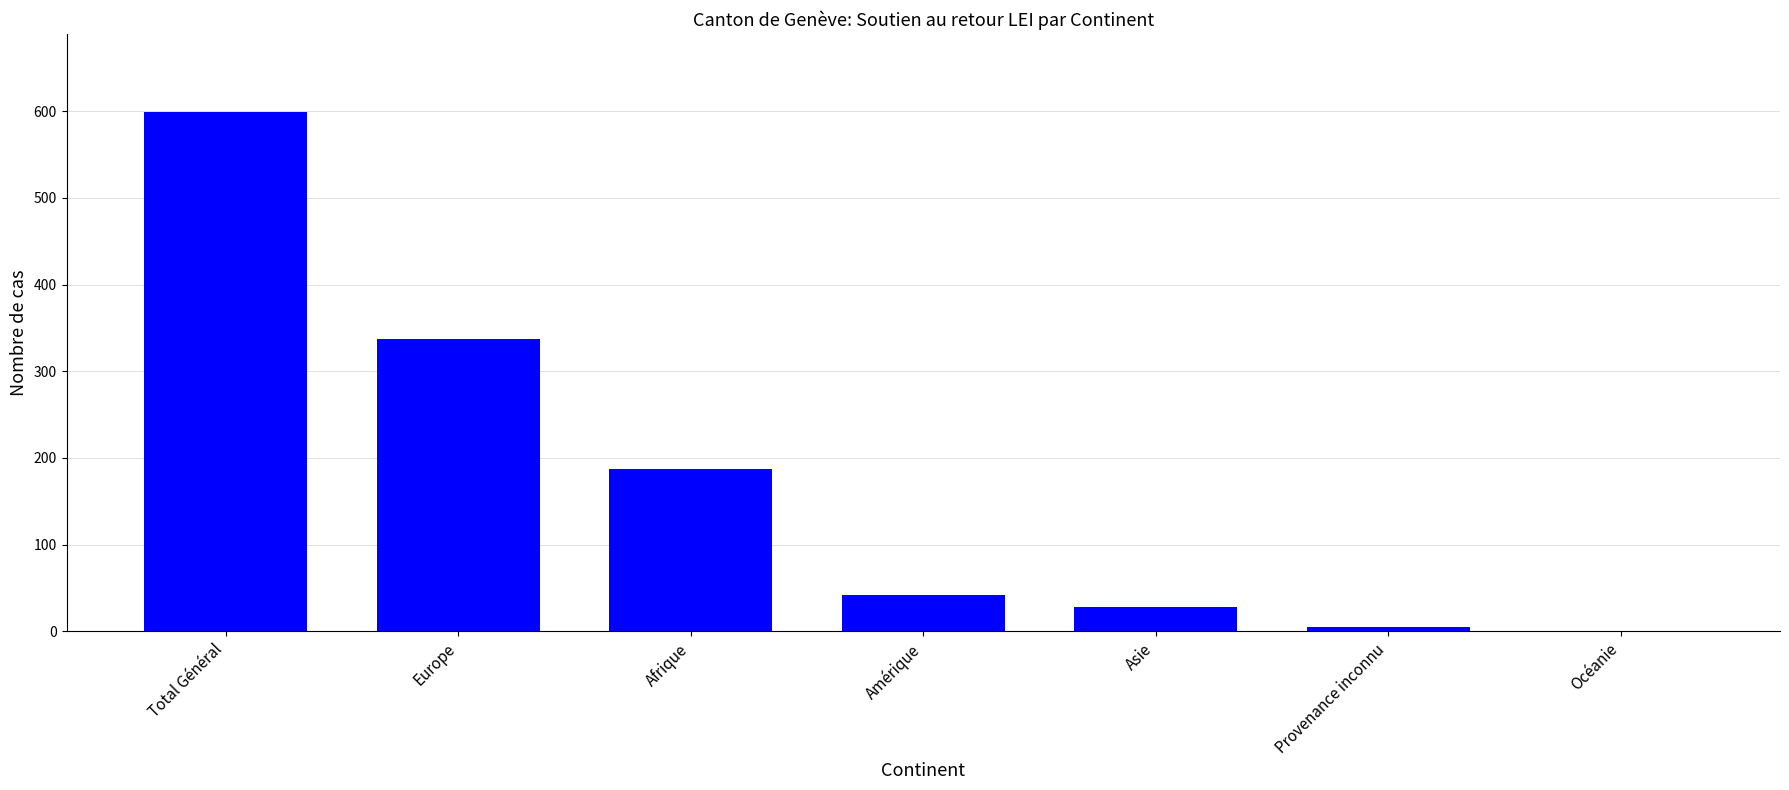

The chart shows a value of 28 at Asie. True or false?

True